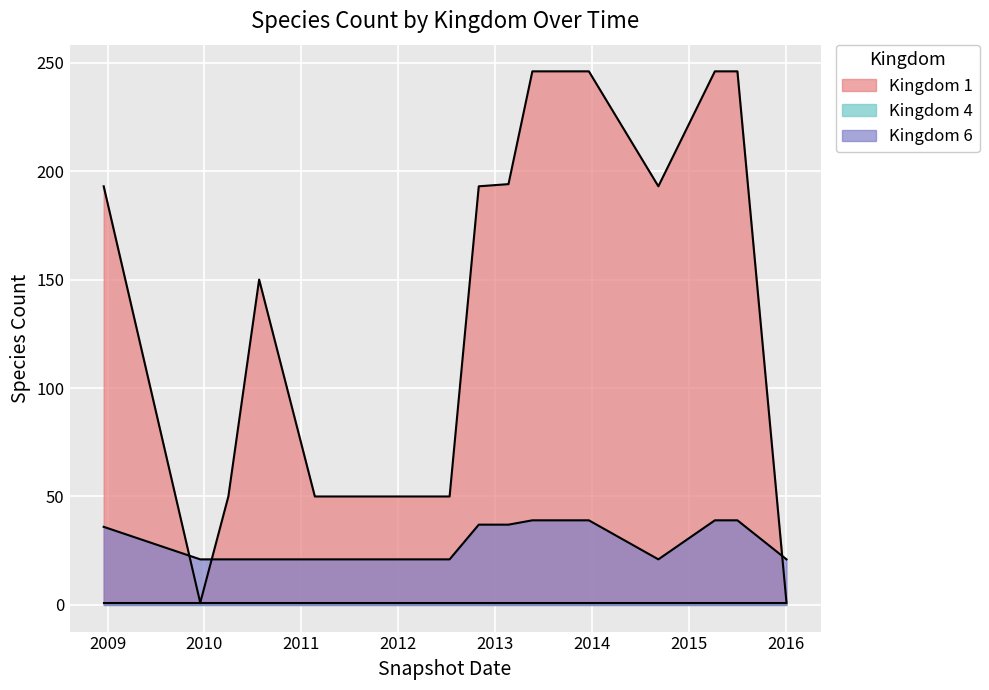

Is the value of Kingdom 6 at 2008-12-17 greater than the value of Kingdom 1 at 2009-12-16?

Yes